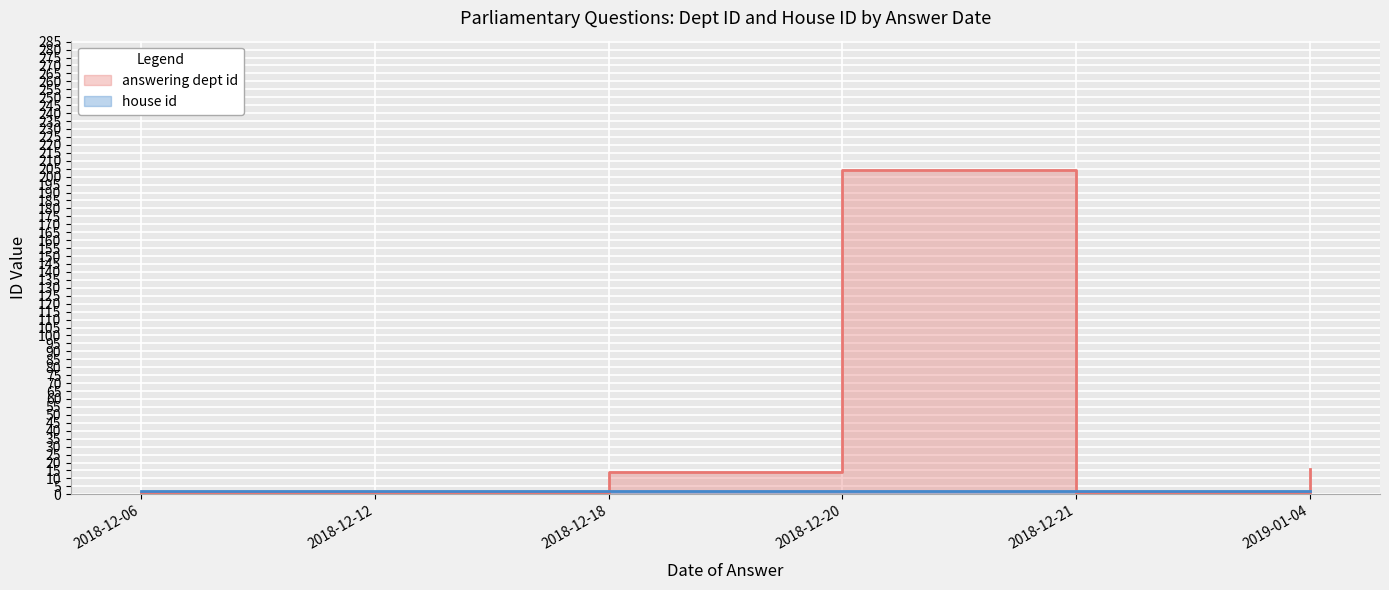

What is the difference between the values at 2019-01-04 and 2018-12-12?

15